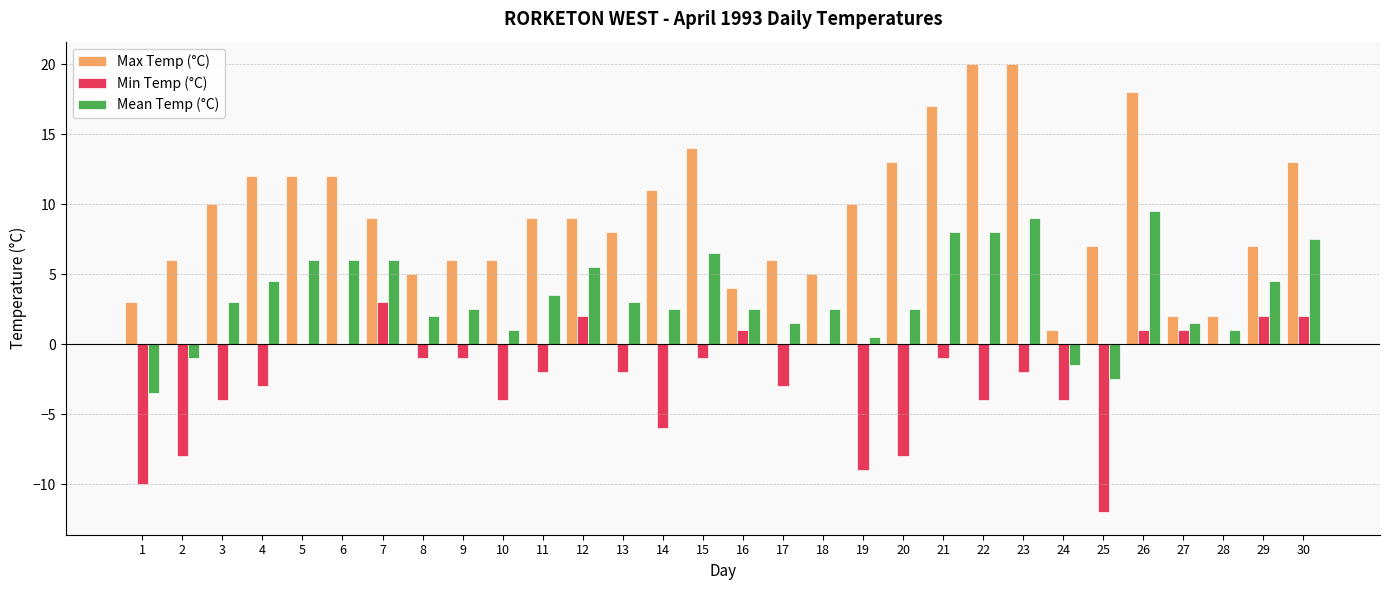

What is the sum of all Max Temp (°C) values?

277.0